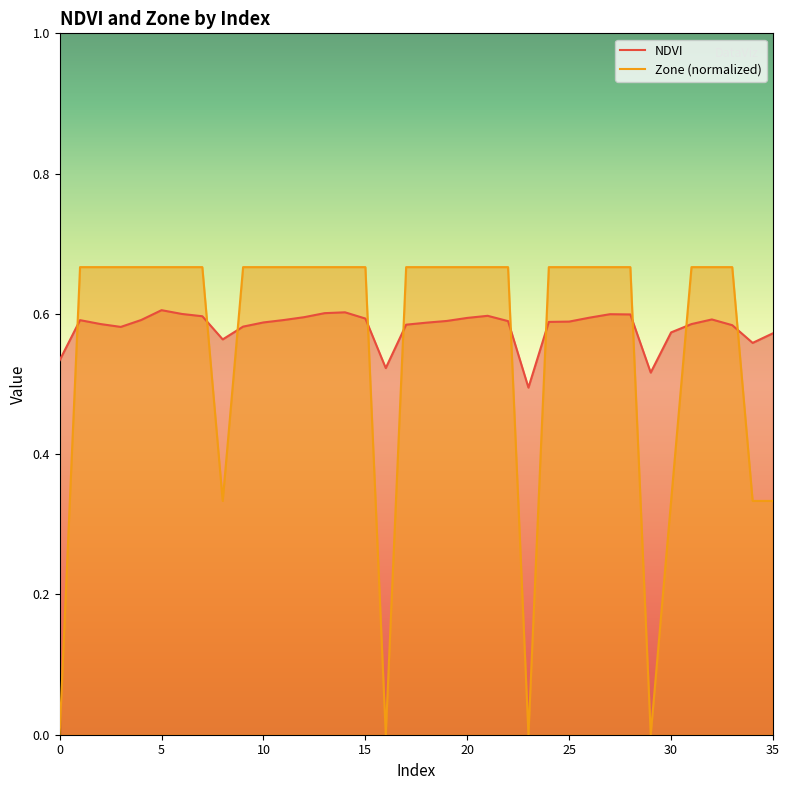

The value of Zone at 16 is 0.0. True or false?

True